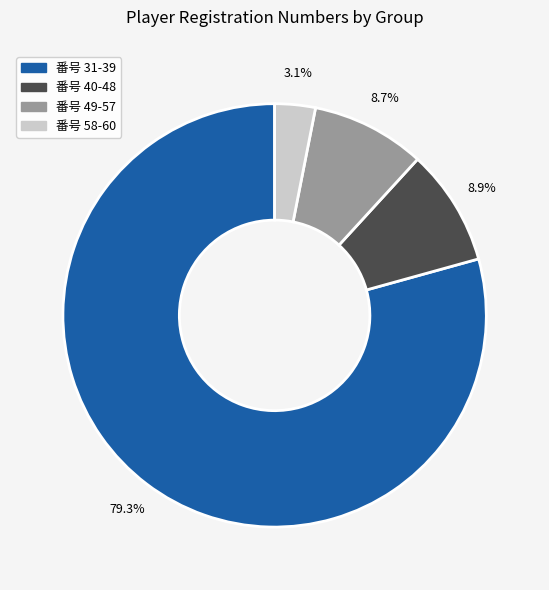

Is there a majority slice in this chart?

Yes